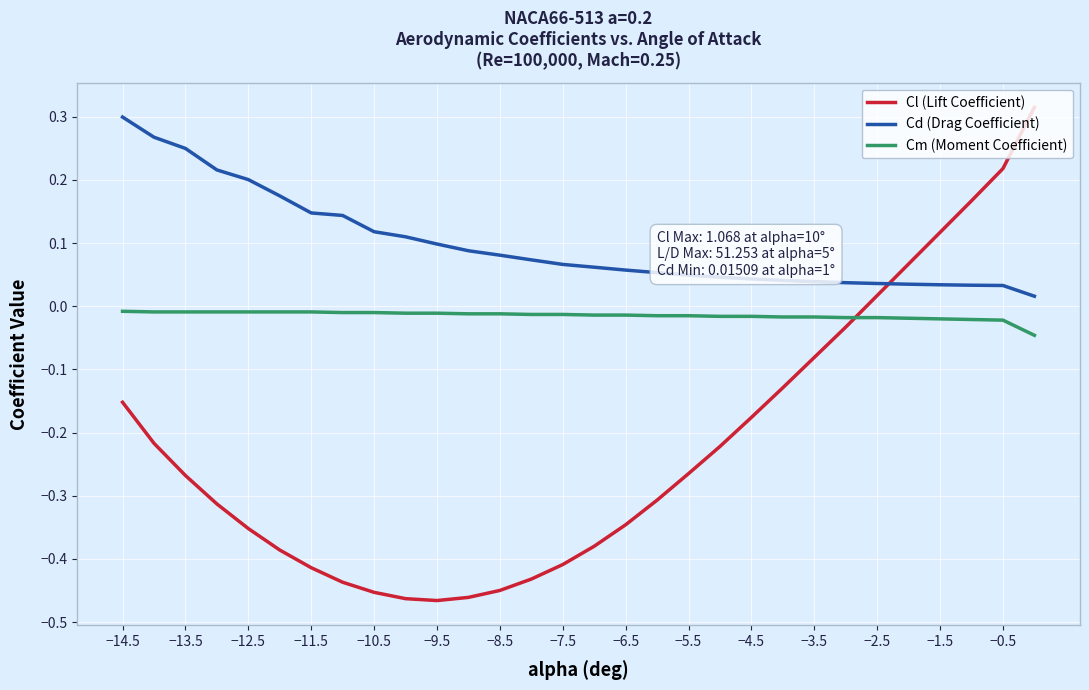

True or false: Cm (Moment Coefficient) and Cd (Drag Coefficient) cross at least once.

False